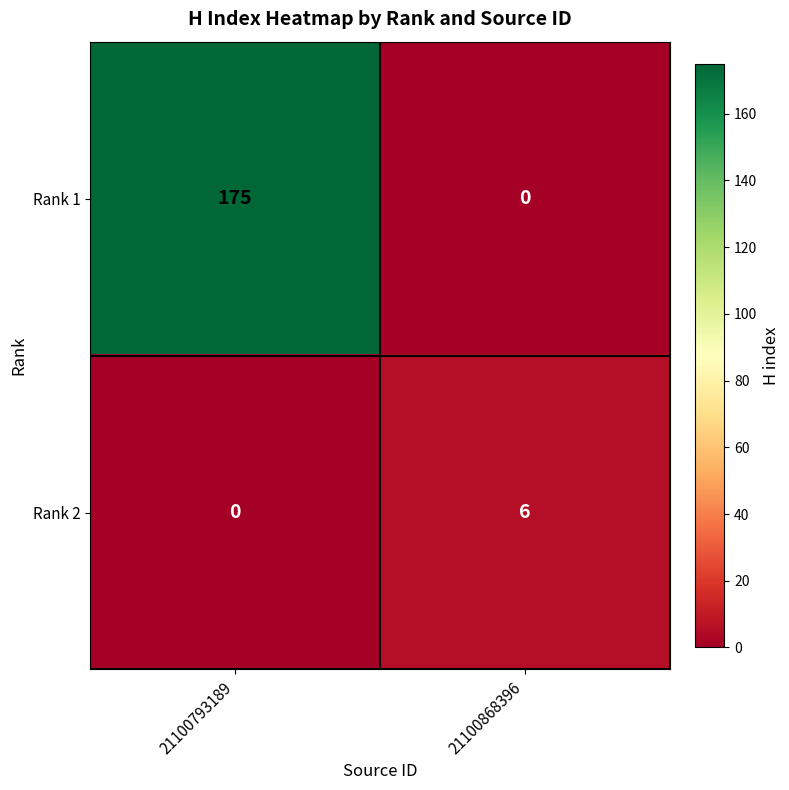

Reading left to right, extract all data points from this chart.

Rank 1: 21100793189=175	21100868396=0
Rank 2: 21100793189=0	21100868396=6